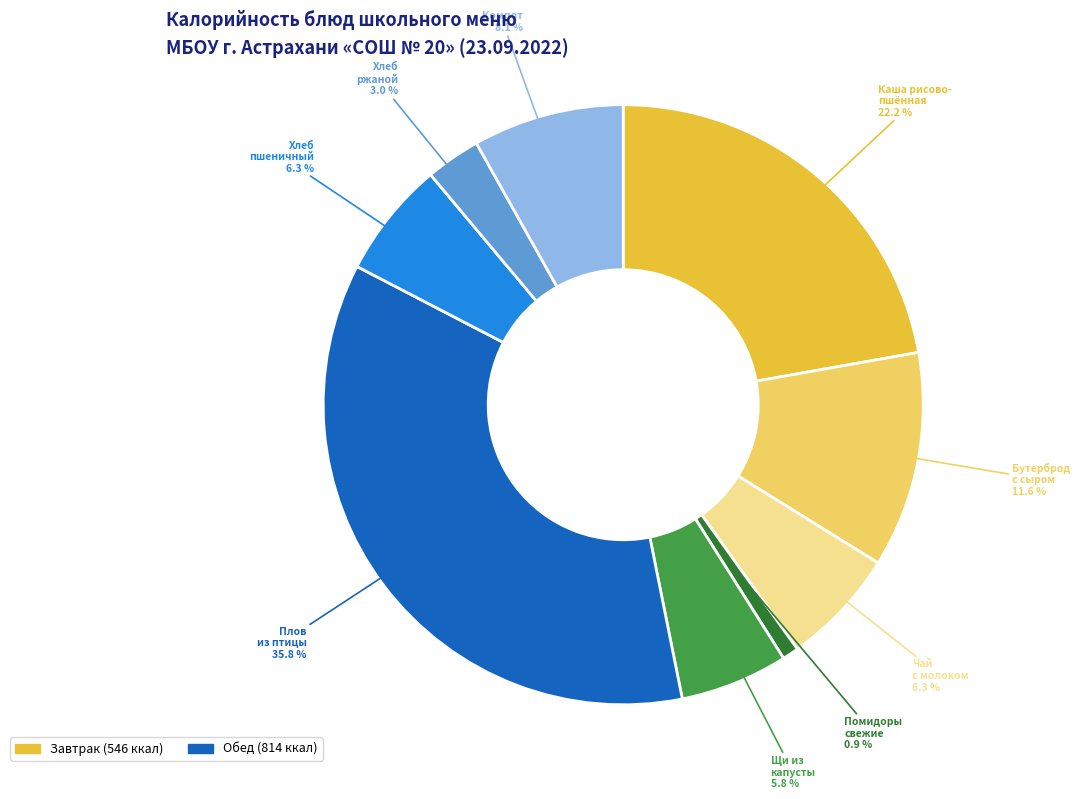

Is there a majority slice in this chart?

No